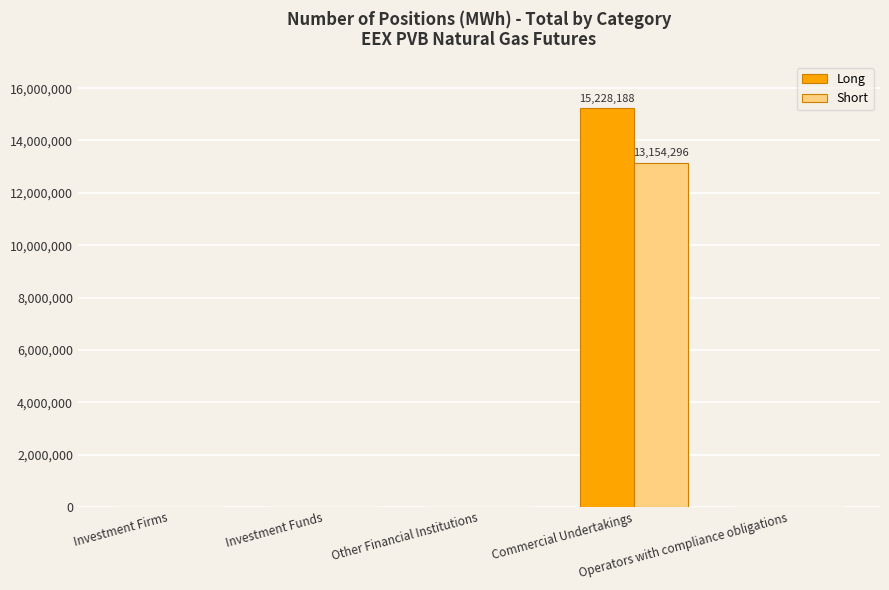

What is the sum of all Short values?

13154296